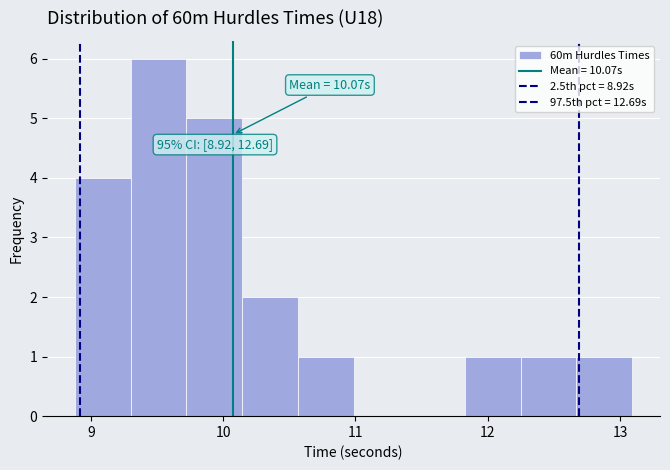

Over which range of the x-axis is the bar tallest?

9.3 to 9.7